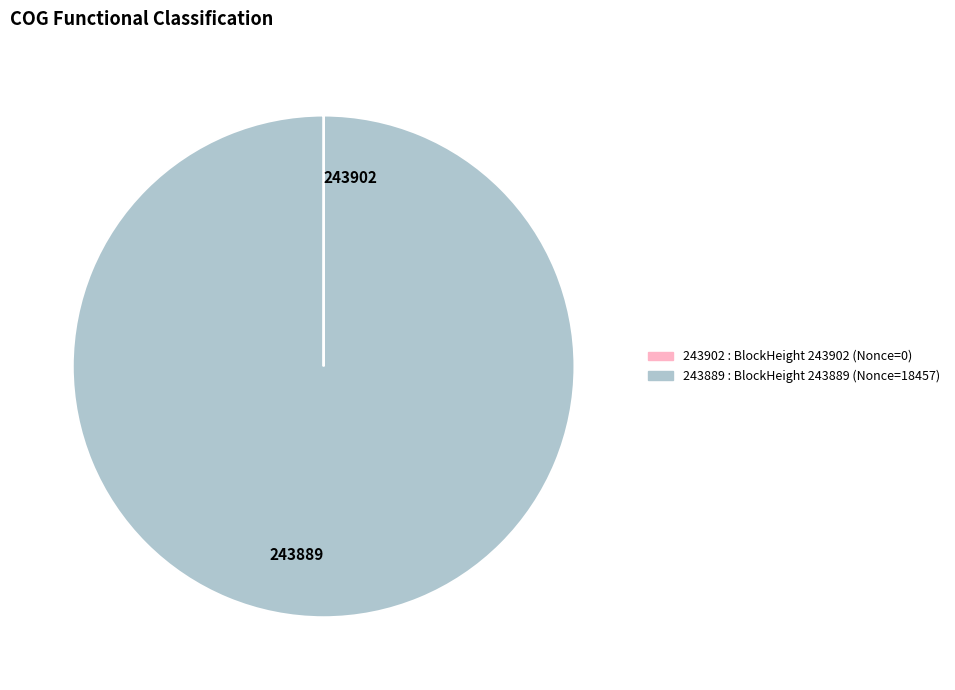

Which slice represents more than half of the pie?

243889